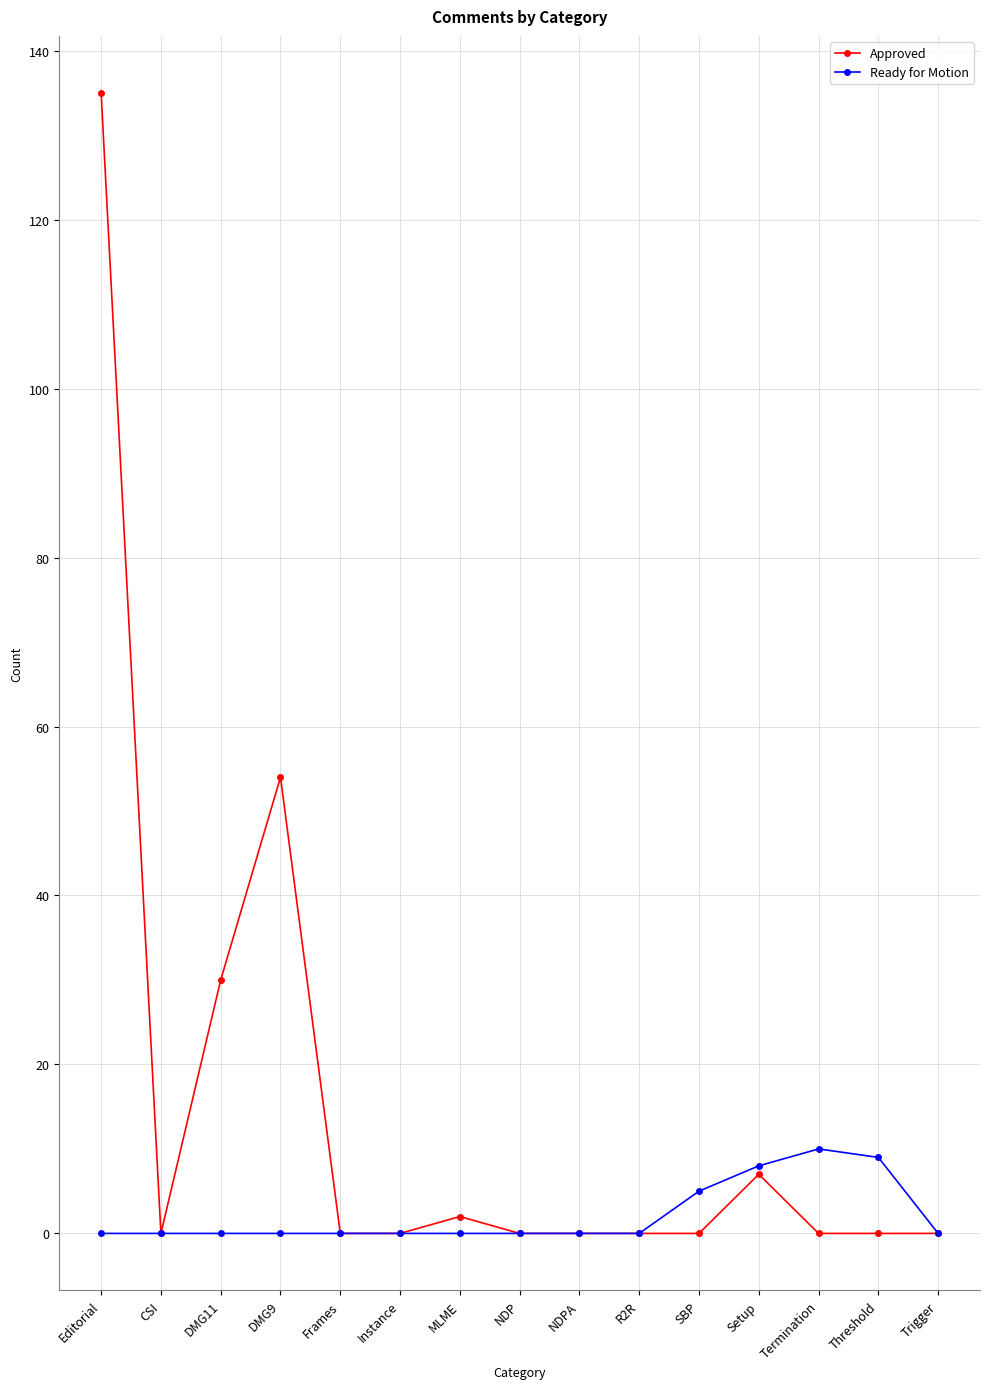

How many lines are shown in the chart?

2